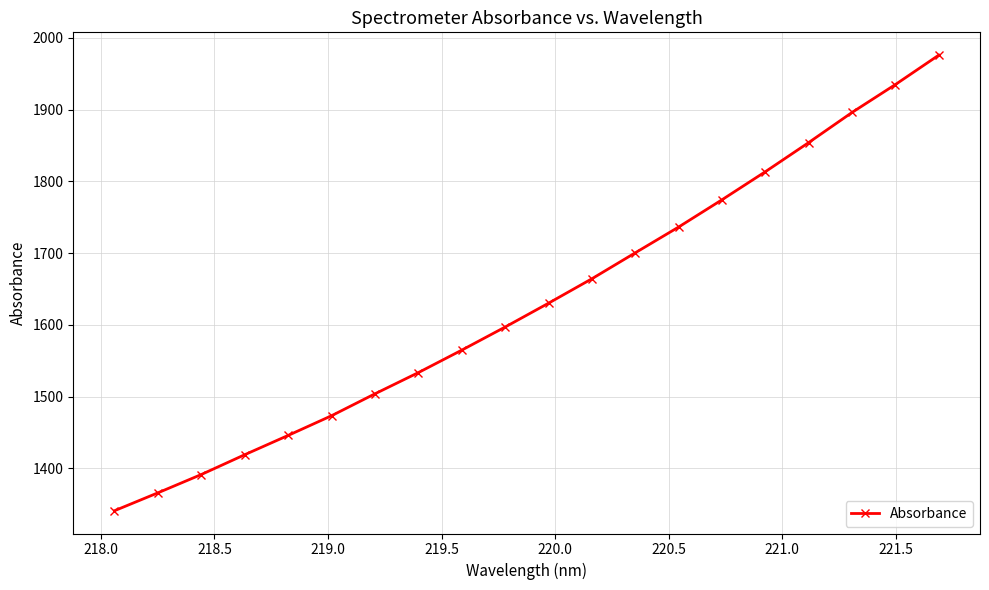

How many lines are shown in the chart?

1